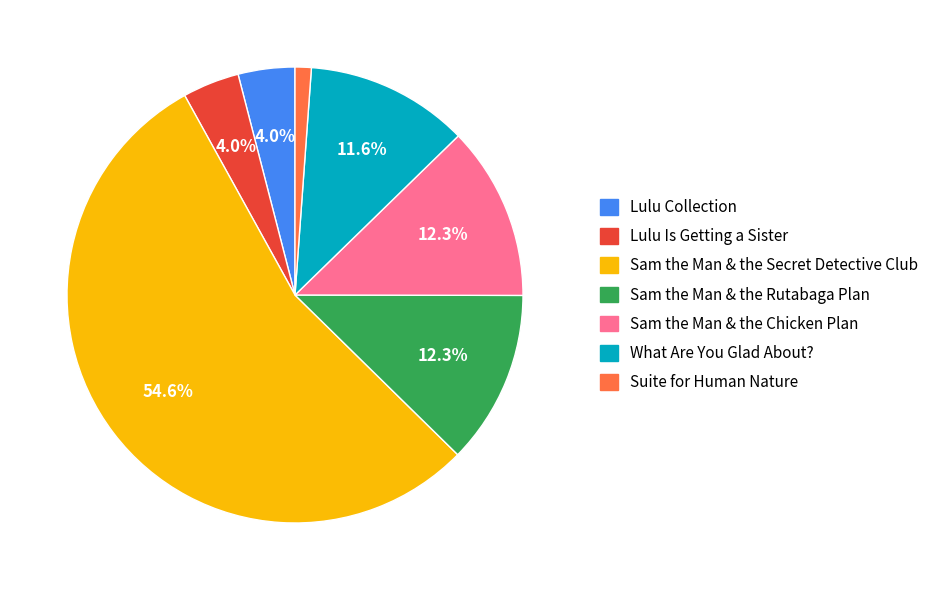

What is the ratio of the value at Suite for Human Nature to the value at What Are You Glad About??

0.1